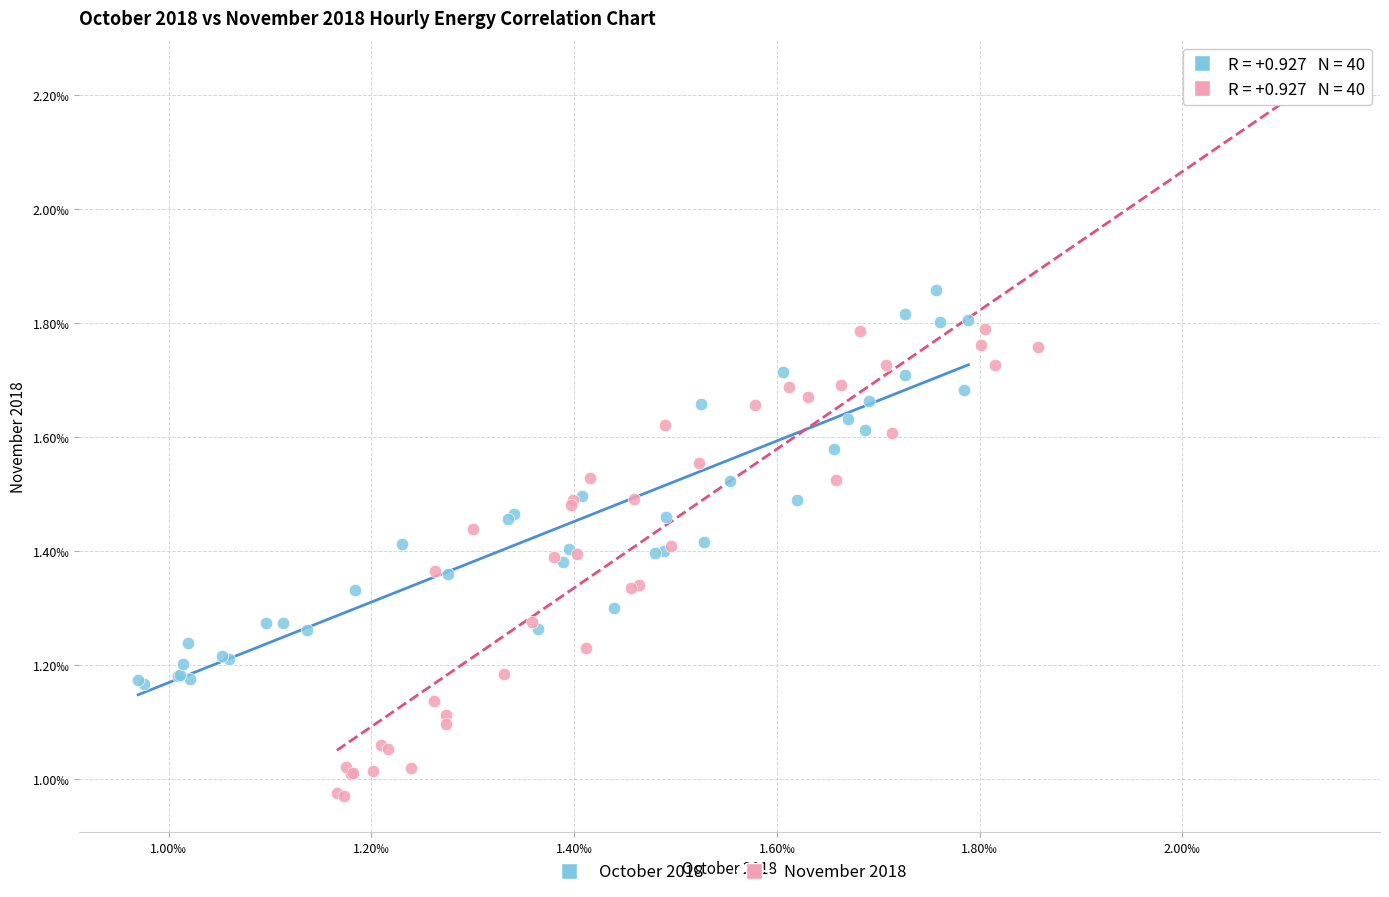

Which series contains the highest Y value?

October 2018